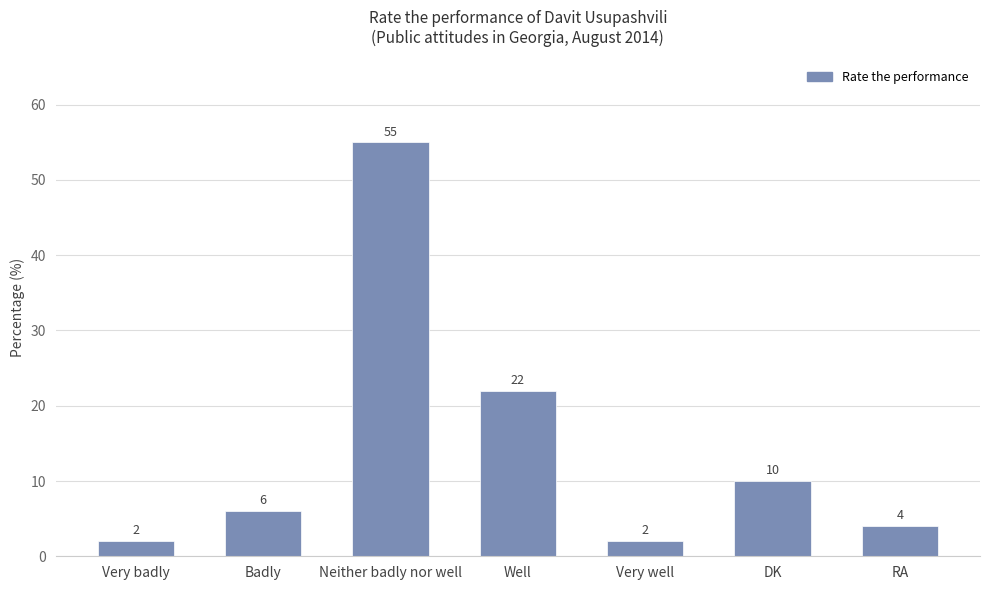

Count the number of categories in the chart.

7